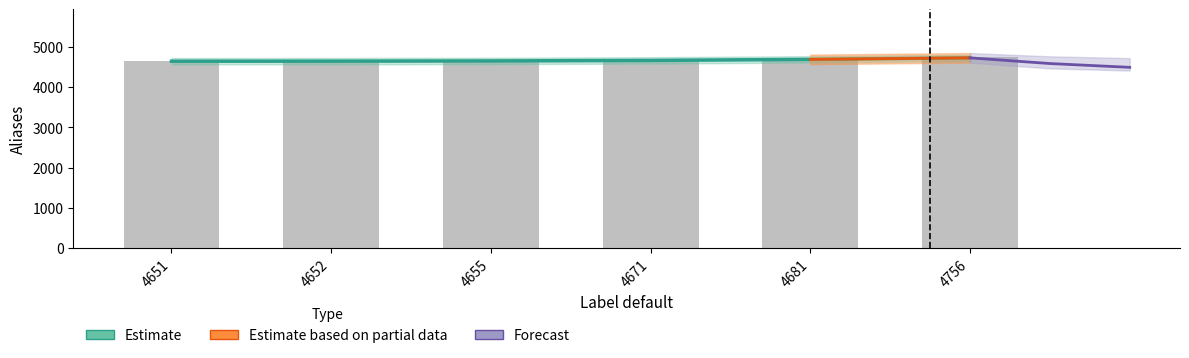

Reading left to right, transcribe all the data shown in this chart.

4651=4651	4652=4652	4655=4655	4671=4671	4681=4681	4756=4756